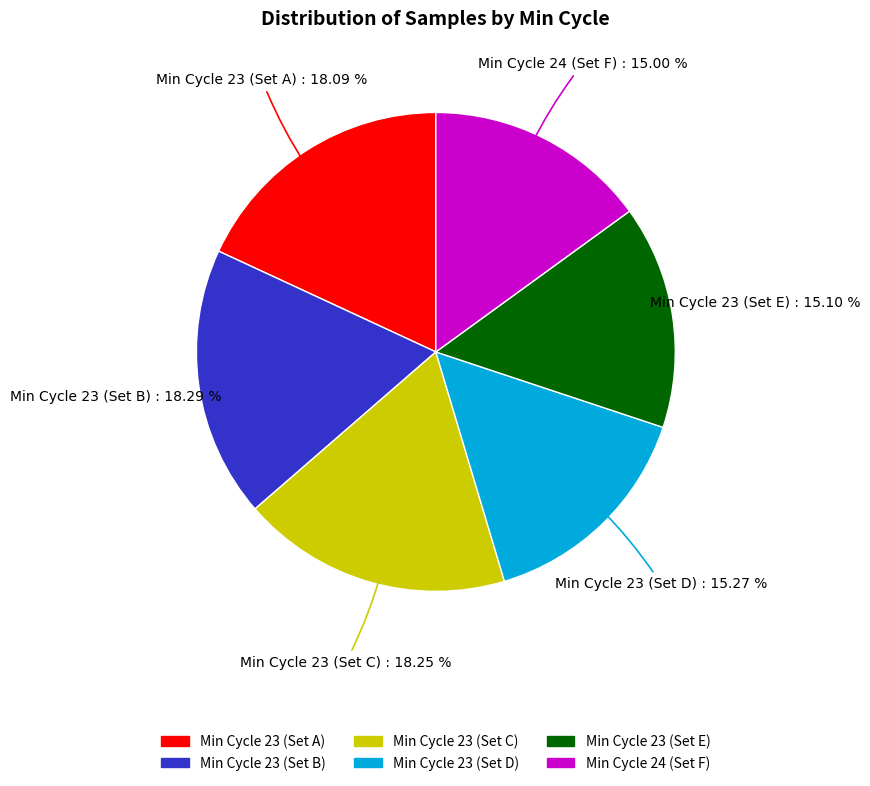

Is there a majority slice in this chart?

No